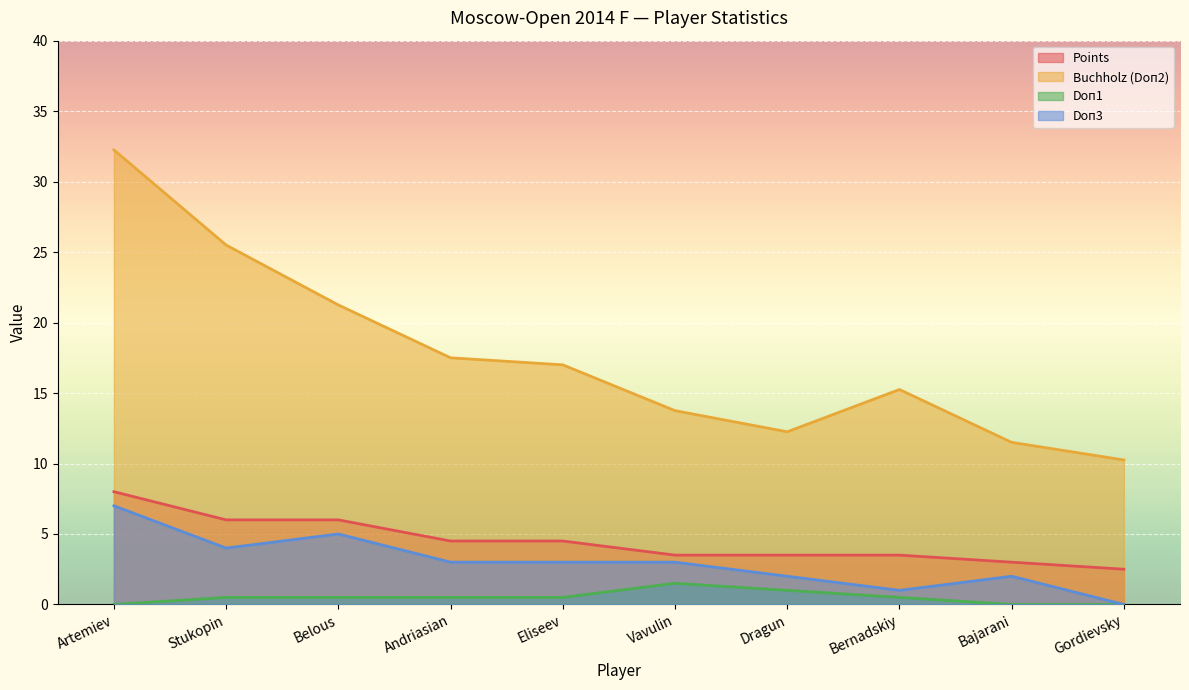

What is the difference between the maximum and second lowest values in the Doп1 series?

1.5